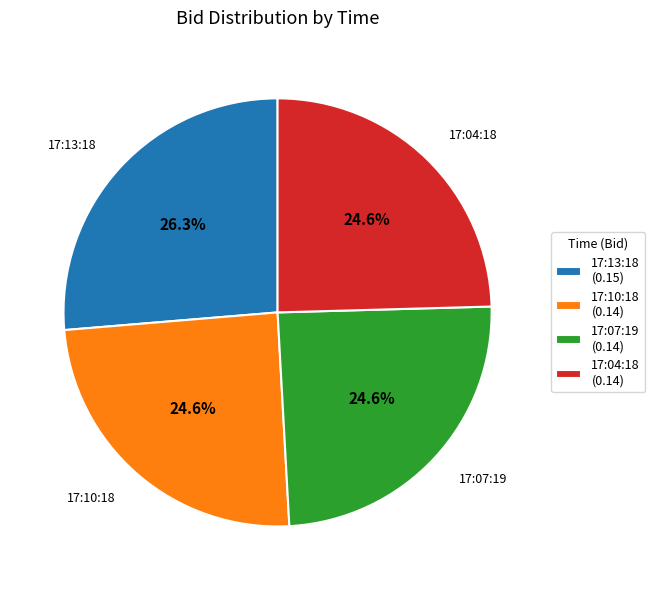

To the nearest percent, what is the average slice percentage?

25%